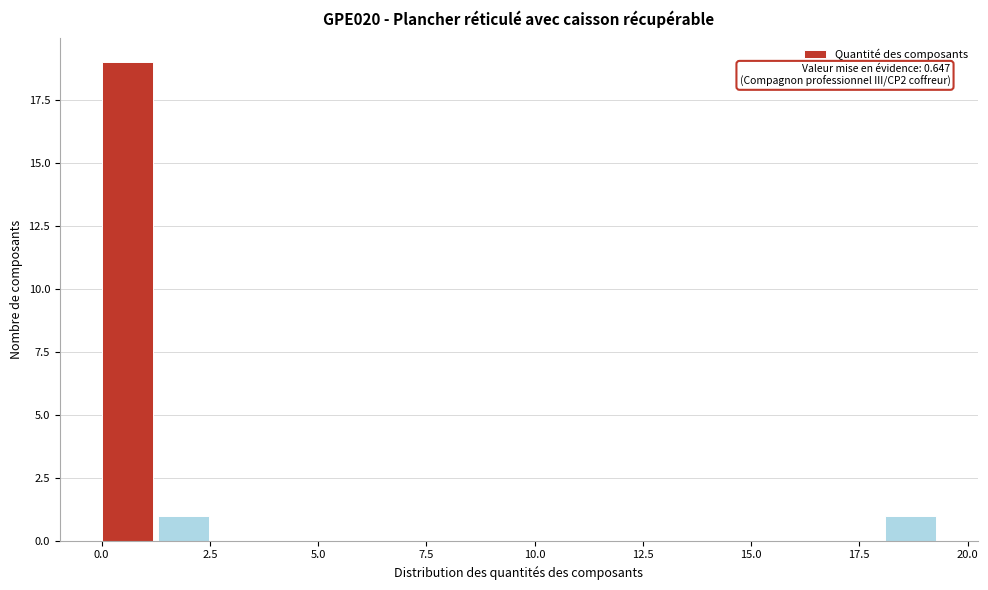

Read against the x-axis, roughly where is the centre of the tallest bar?

0.5